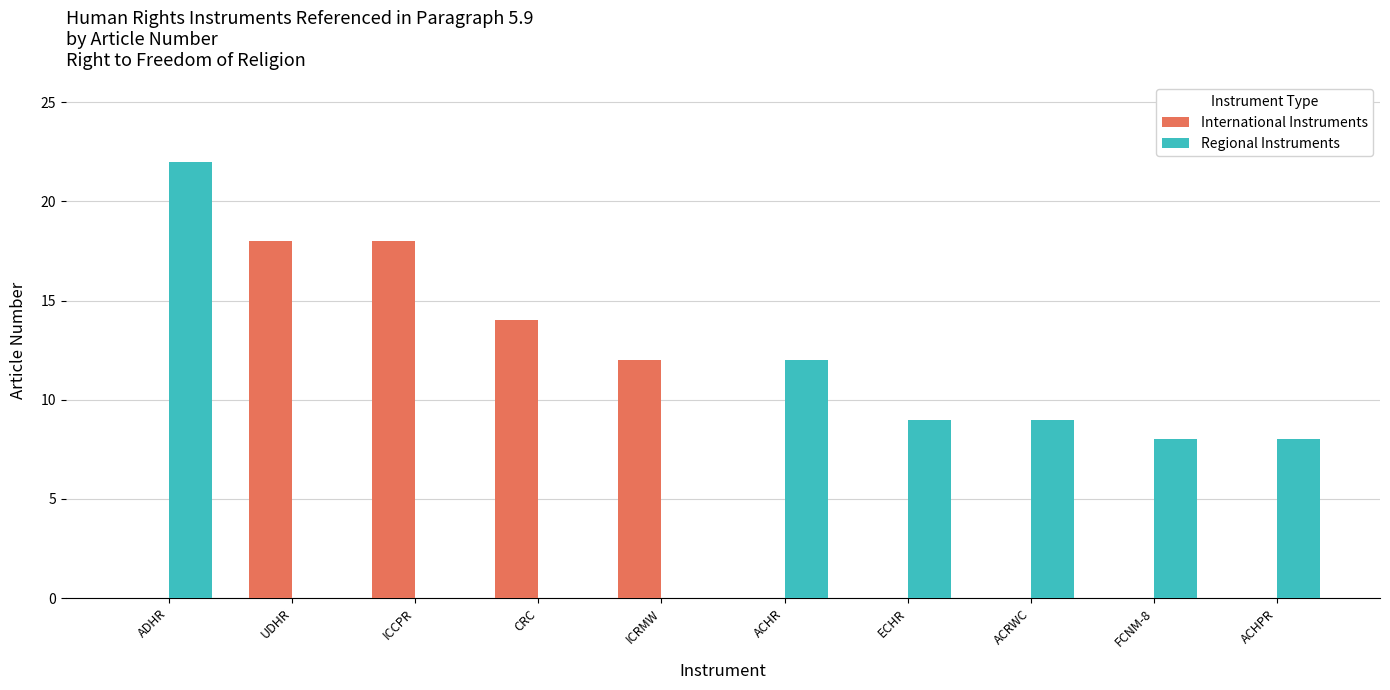

Between UDHR and ACHR, which series saw the biggest shift?

International Instruments